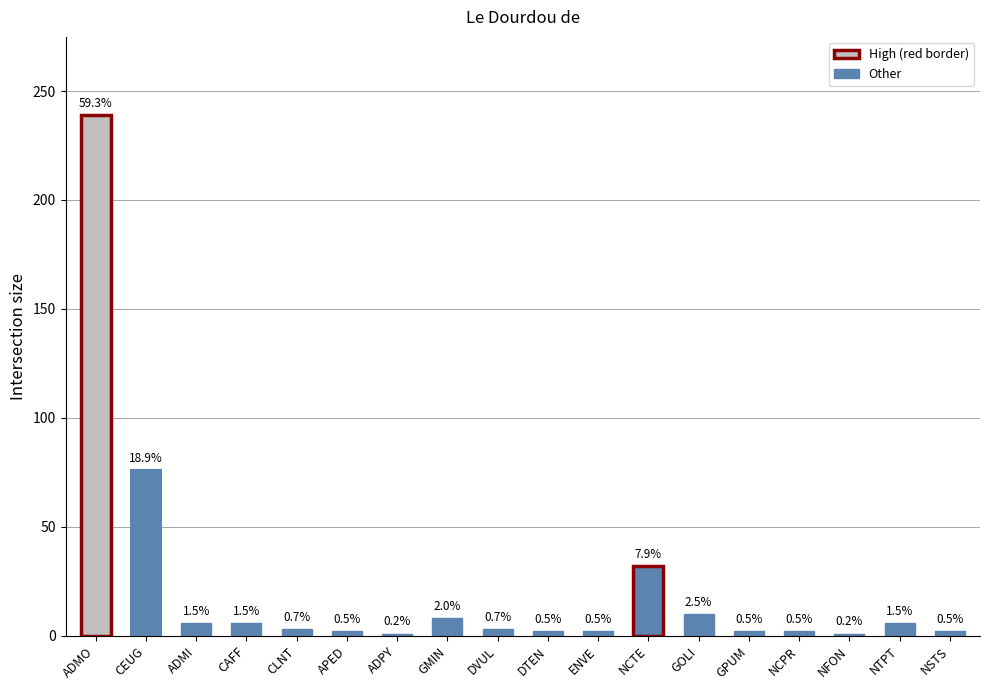

Is it true that the value at DTEN is 1?

False